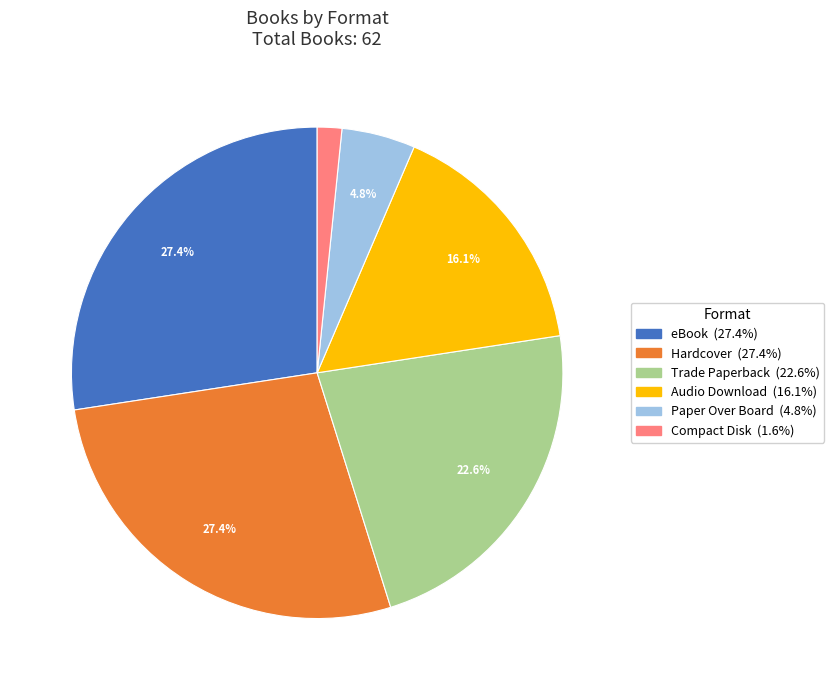

Is there a majority slice in this chart?

No